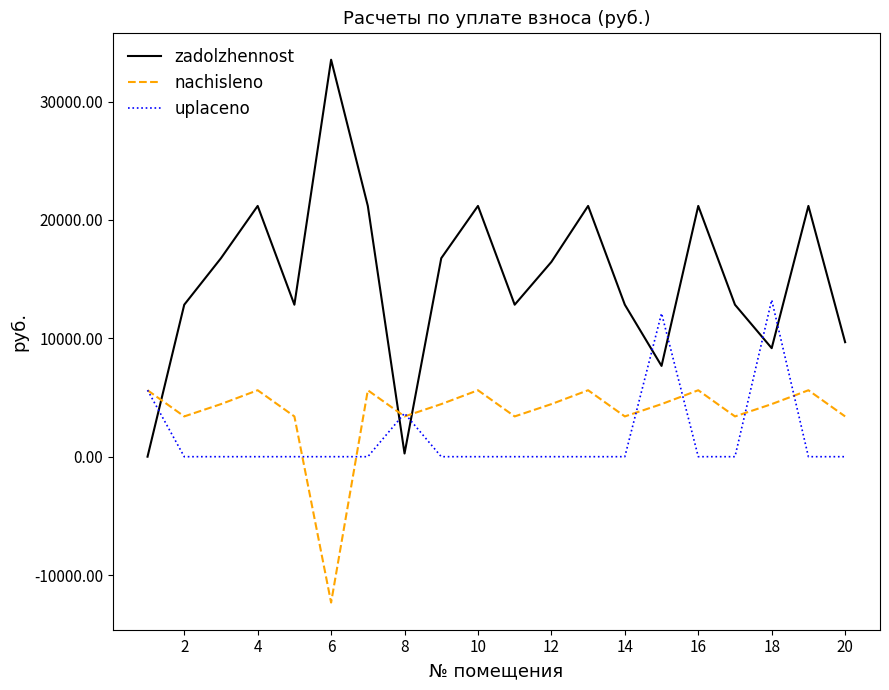

After their last crossing, which series has the higher values: nachisleno or zadolzhennost?

zadolzhennost